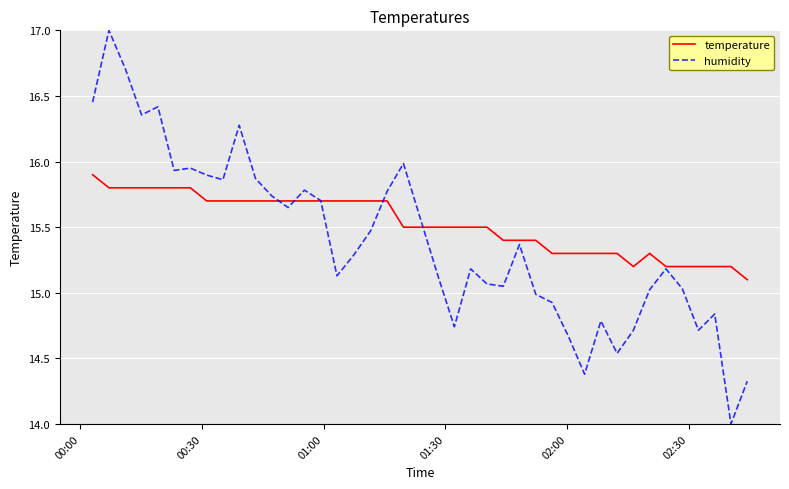

Which series has the largest total across all categories?

temperature